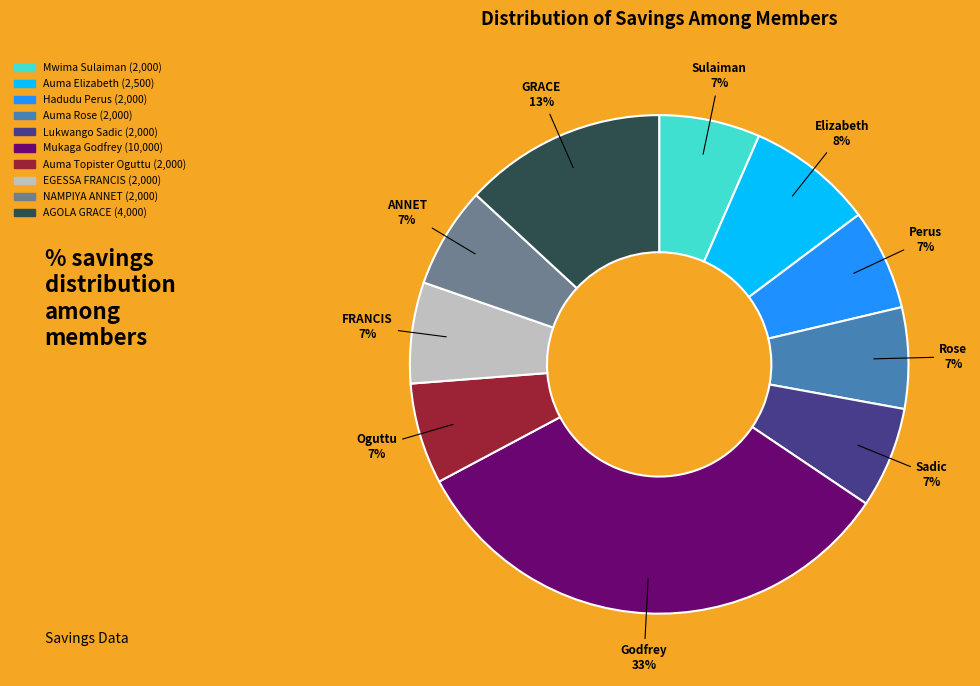

Combined, do Auma Rose and Hadudu Perus account for over 50%?

No